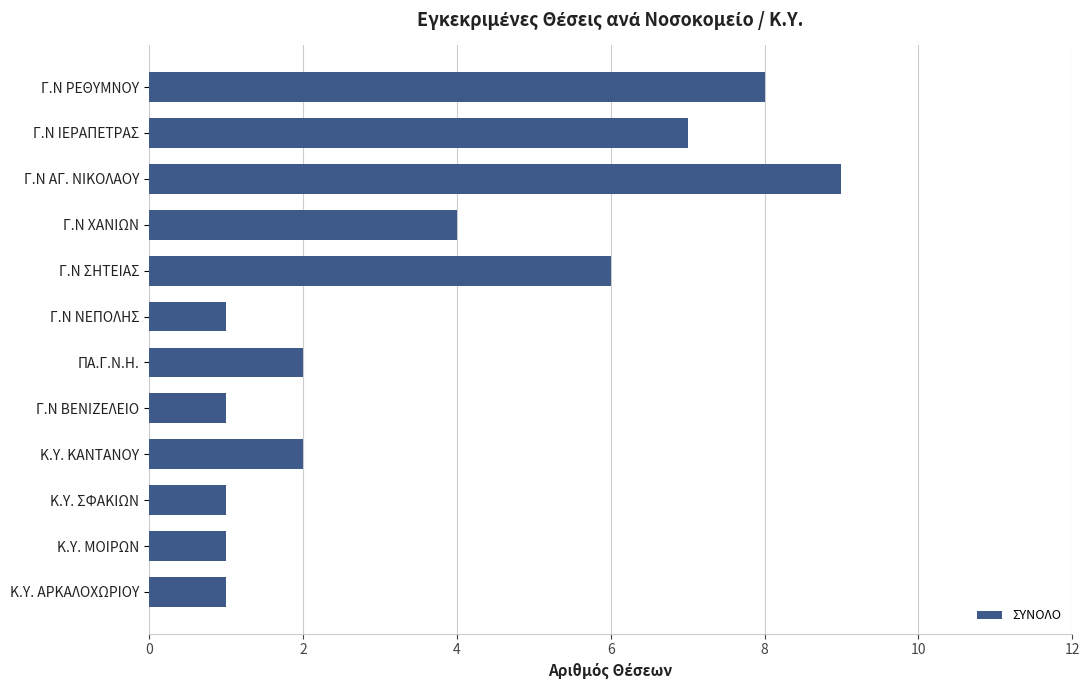

Reading top to bottom, extract all data points from this chart.

Γ.Ν ΡΕΘΥΜΝΟΥ=8	Γ.Ν ΙΕΡΑΠΕΤΡΑΣ=7	Γ.Ν ΑΓ. ΝΙΚΟΛΑΟΥ=9	Γ.Ν ΧΑΝΙΩΝ=4	Γ.Ν ΣΗΤΕΙΑΣ=6	Γ.Ν ΝΕΠΟΛΗΣ=1	ΠΑ.Γ.Ν.Η.=2	Γ.Ν ΒΕΝΙΖΕΛΕΙΟ=1	Κ.Υ. ΚΑΝΤΑΝΟΥ=2	Κ.Υ. ΣΦΑΚΙΩΝ=1	Κ.Υ. ΜΟΙΡΩΝ=1	Κ.Υ. ΑΡΚΑΛΟΧΩΡΙΟΥ=1